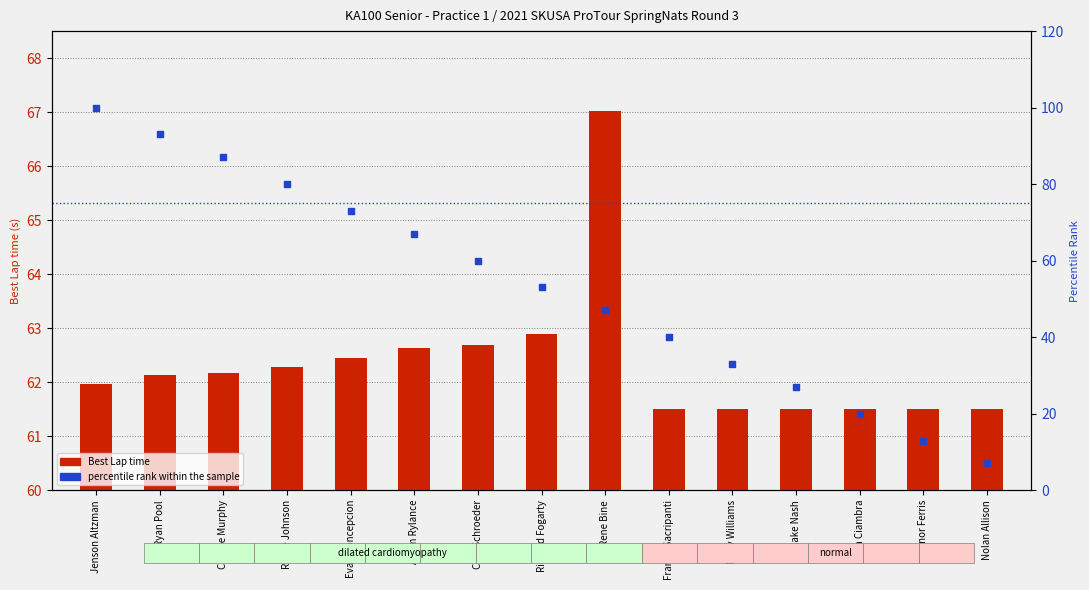

At which category is the sum across all series the highest?

Jenson Altzman